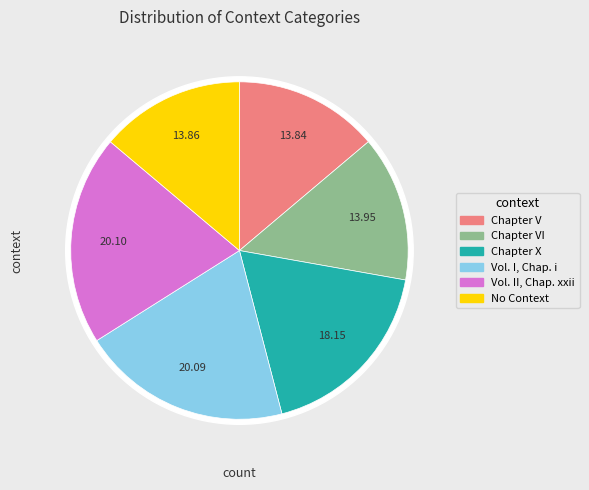

Does Chapter V represent more than half of the total?

No